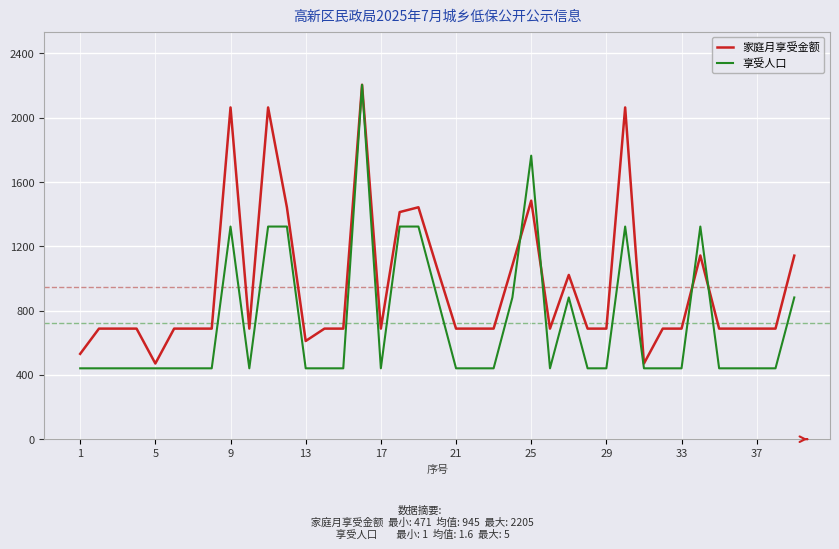

After their last crossing, which series has the higher values: 享受人口 or 家庭月享受金额?

家庭月享受金额